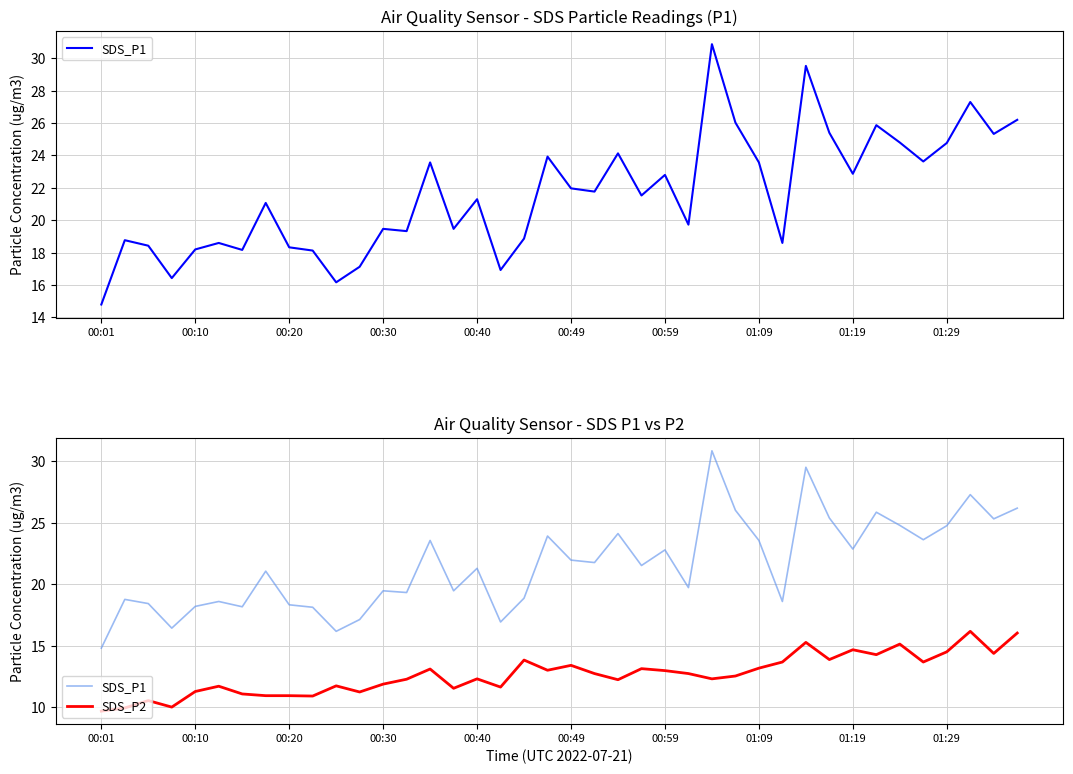

At how many categories does at least one series exceed 17?

36